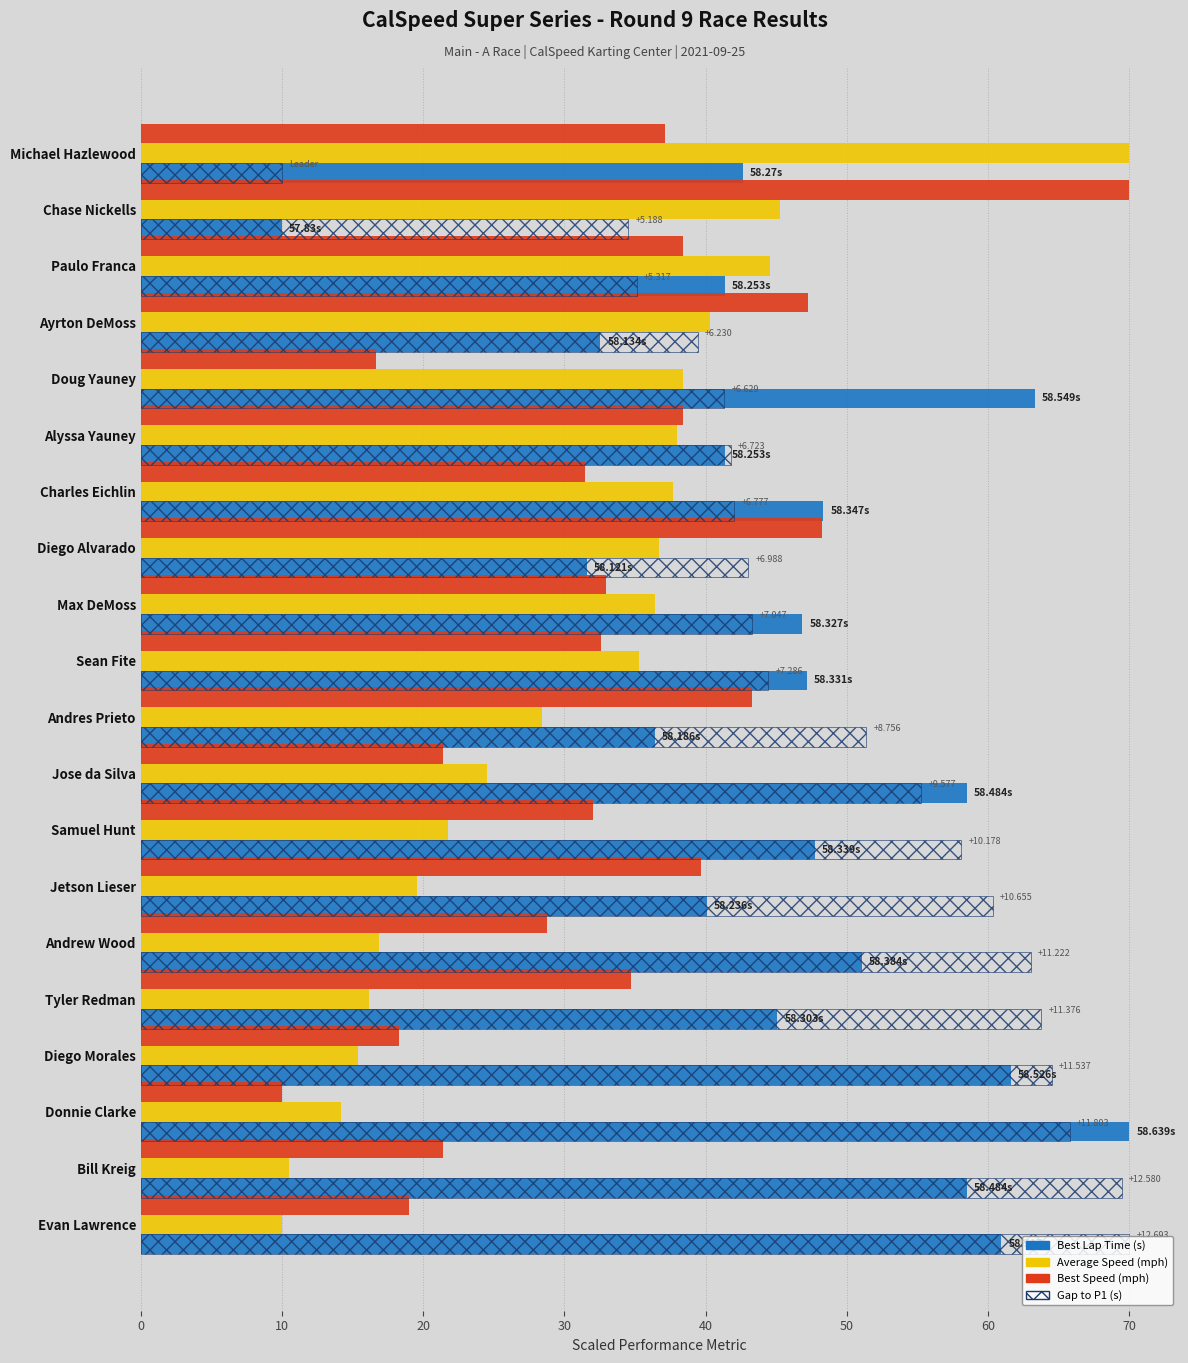

How many data points does each series have?

20